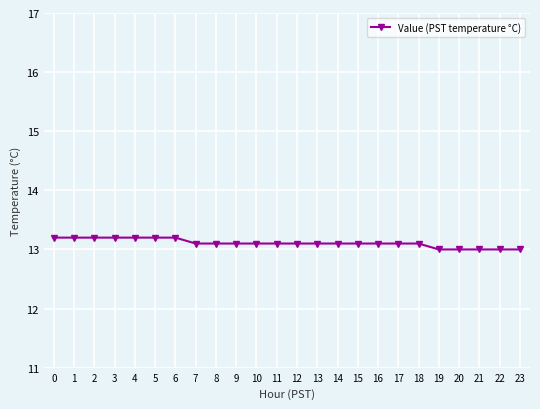

Does the chart have visible grid lines?

Yes